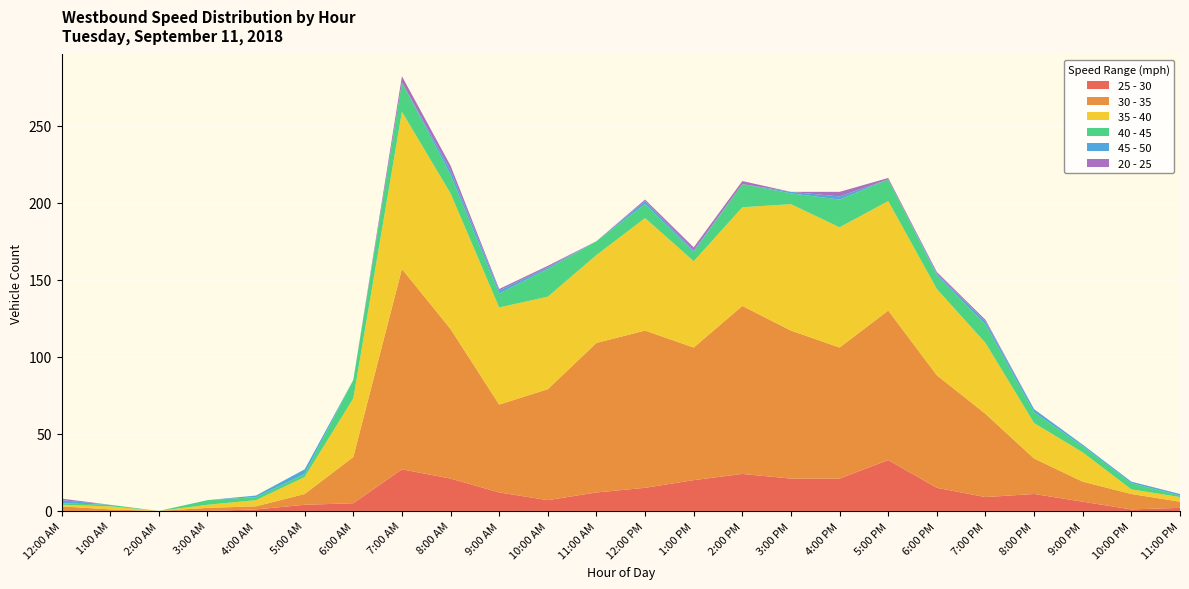

Reading right to left, list all the values displayed in this chart.

25 - 30: 2	1	6	11	9	15	33	21	21	24	20	15	12	7	12	21	27	5	4	1	0	0	0	0
30 - 35: 4	10	13	23	54	73	97	85	96	109	86	102	97	72	57	97	130	30	7	2	2	0	1	3
35 - 40: 3	3	19	23	46	56	71	78	82	64	56	73	57	60	63	88	102	38	11	4	2	0	2	1
40 - 45: 1	4	4	7	12	9	14	18	7	15	6	9	9	18	9	12	19	12	2	2	3	0	1	1
45 - 50: 1	1	1	2	2	1	0	2	1	0	1	2	0	1	2	3	0	0	3	1	0	0	0	2
20 - 25: 0	0	0	0	1	1	1	3	0	2	2	1	0	1	1	3	4	0	0	0	0	0	0	1